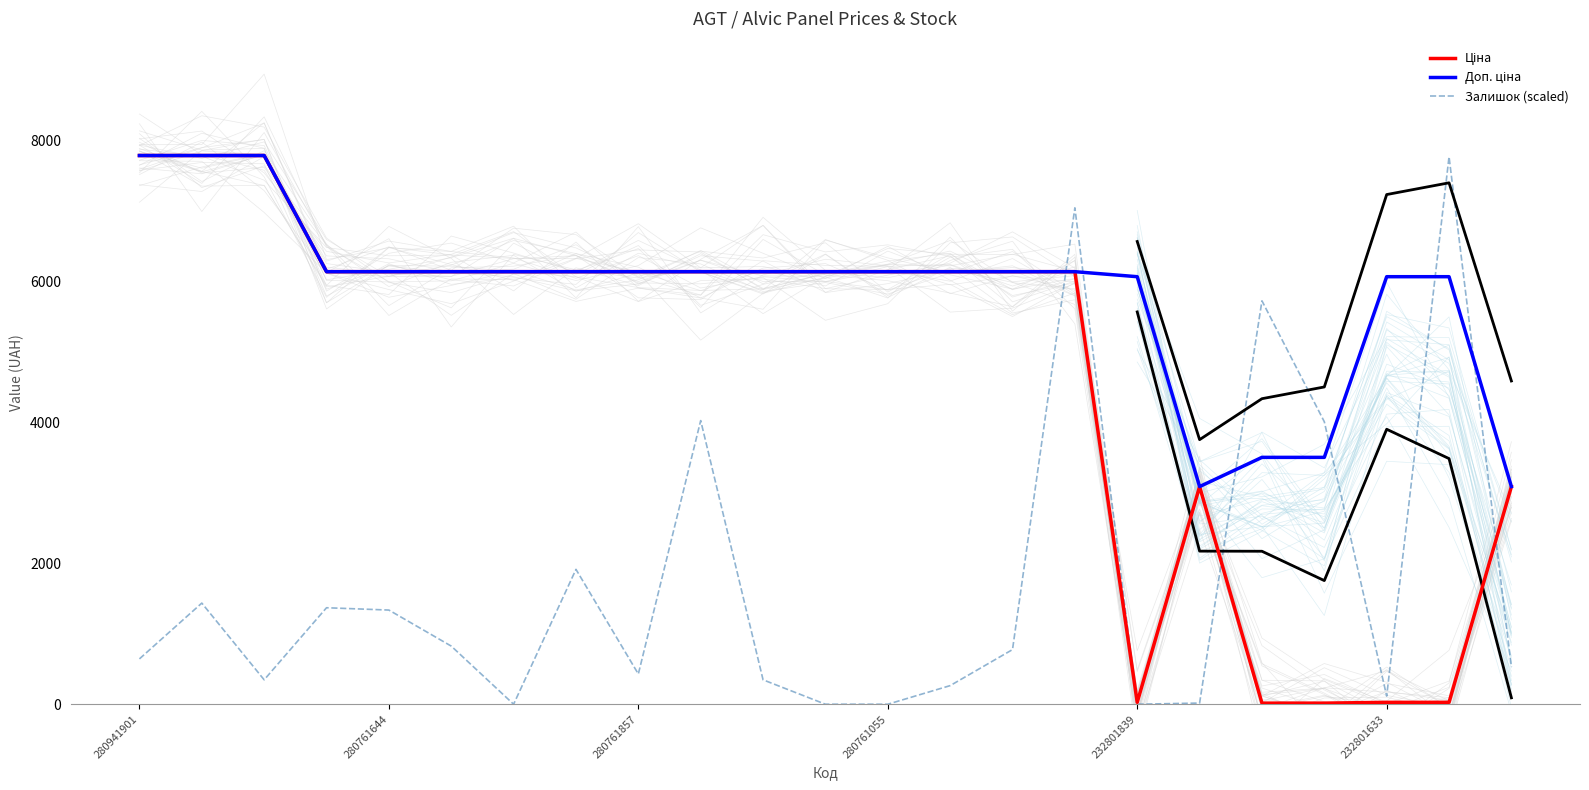

What are all the series names shown in the legend?

Ціна, Доп. ціна, Залишок (scaled)